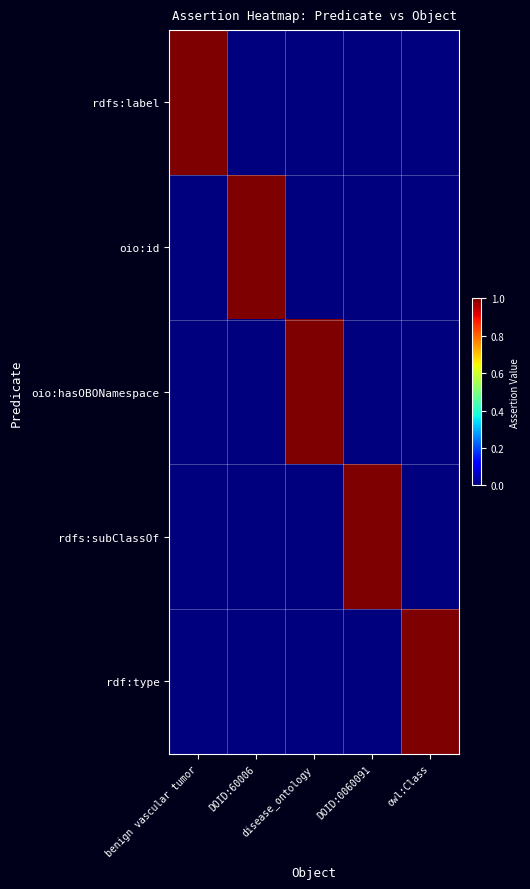

At which category is the sum across all series the highest?

benign vascular tumor